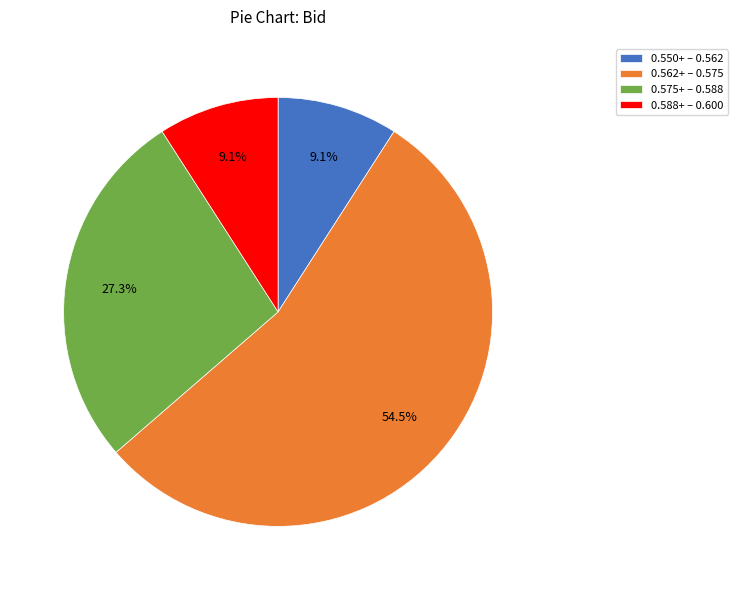

Does 0.562+ – 0.575 account for over 50% of the chart?

Yes